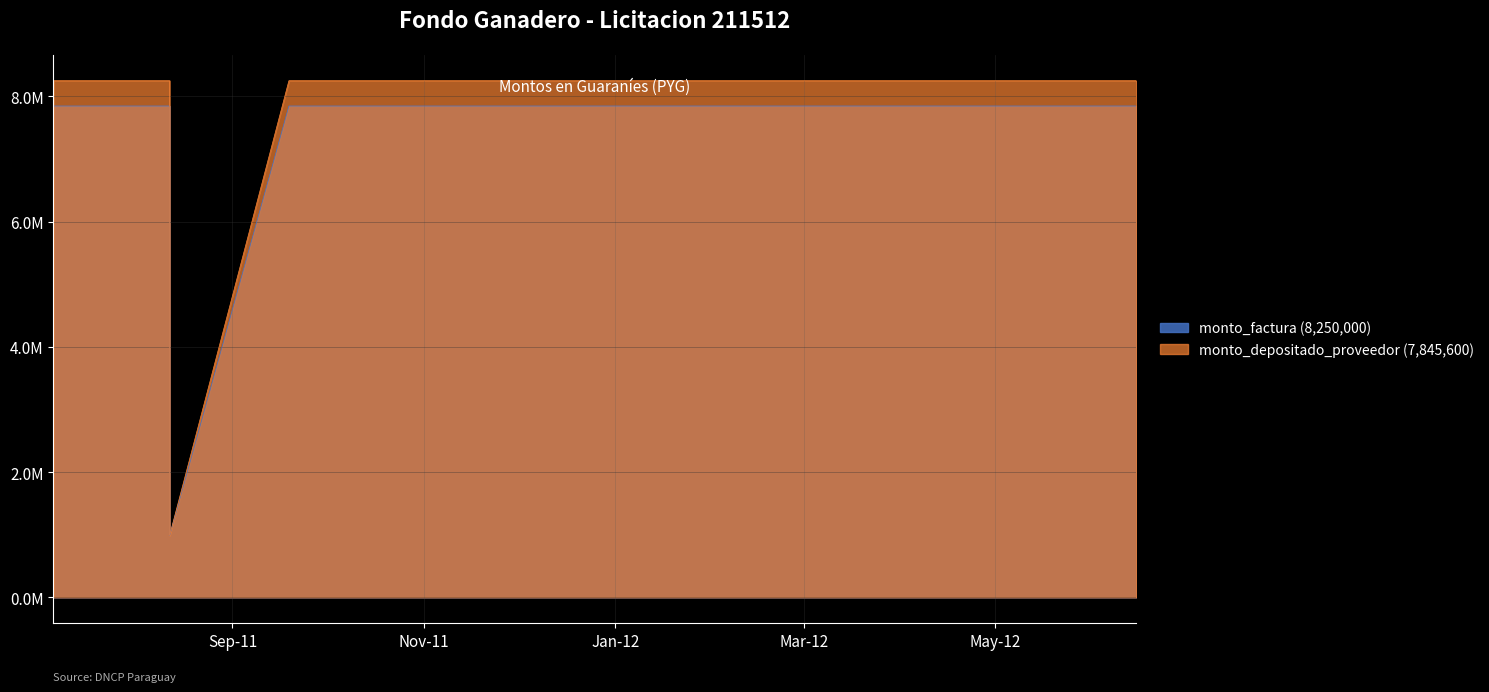

Rank the series by their maximum value, from lowest to highest.

monto_depositado_proveedor, monto_factura